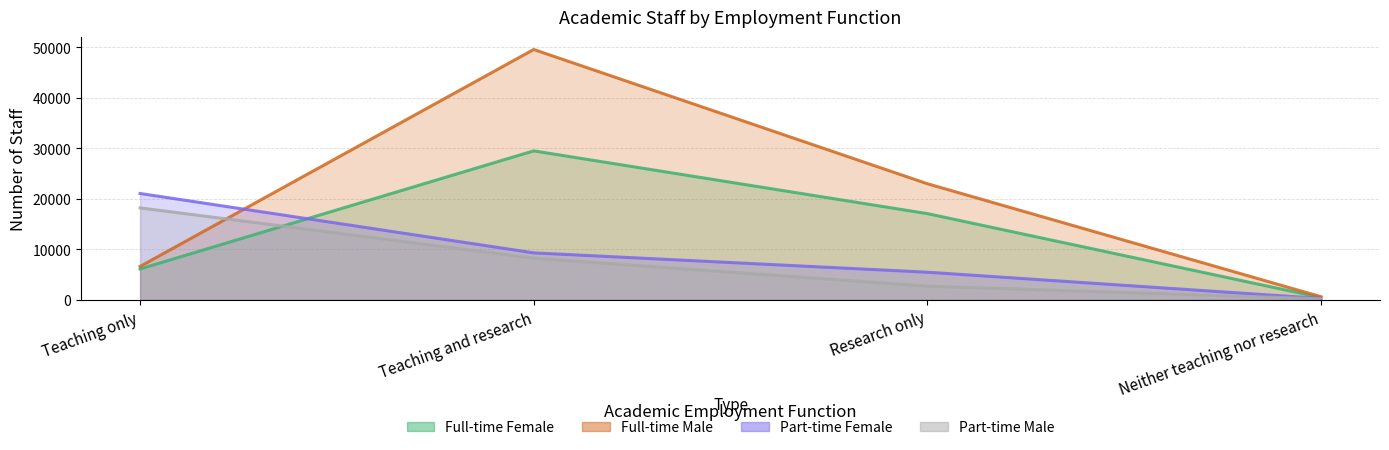

At Research only, list the series in order from largest to smallest.

Full-time Male, Full-time Female, Part-time Female, Part-time Male